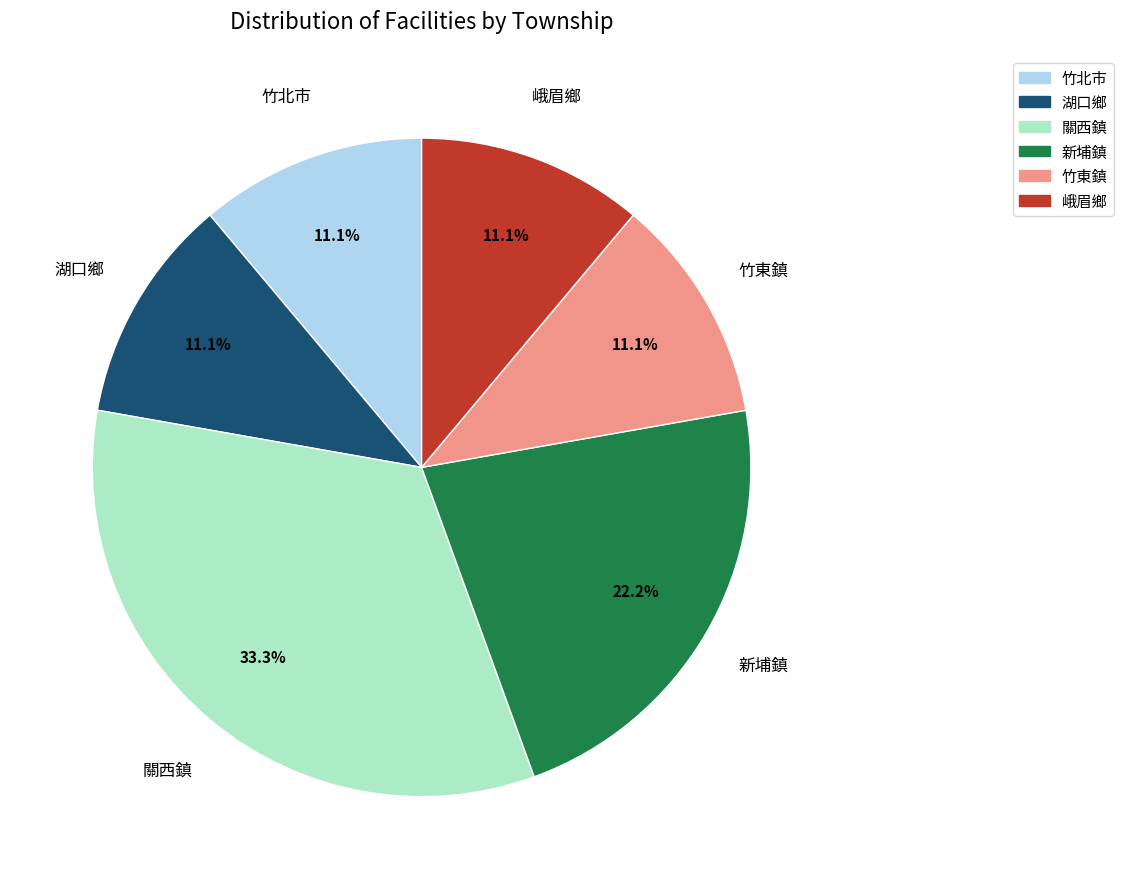

To the nearest percent, what is the combined percentage of 新埔鎮 and 竹北市?

33%